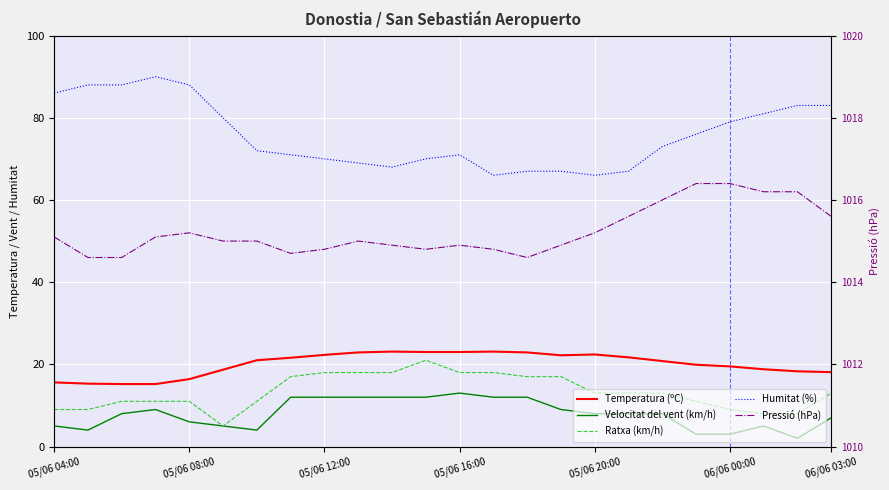

How many data points in Temperatura (ºC) are above 21?

11